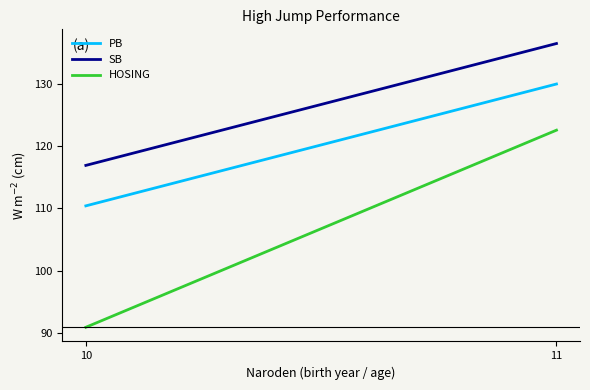

Which category has the highest value in the PB series?

11